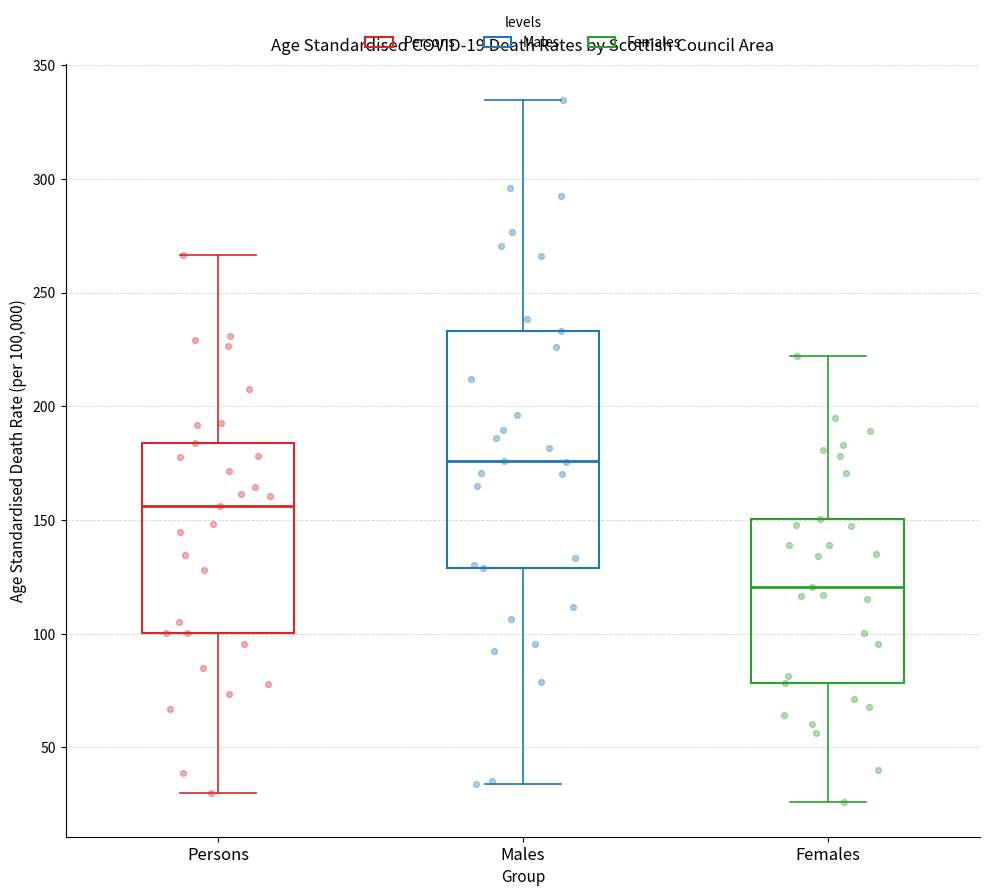

Which box's median line is the highest?

Males